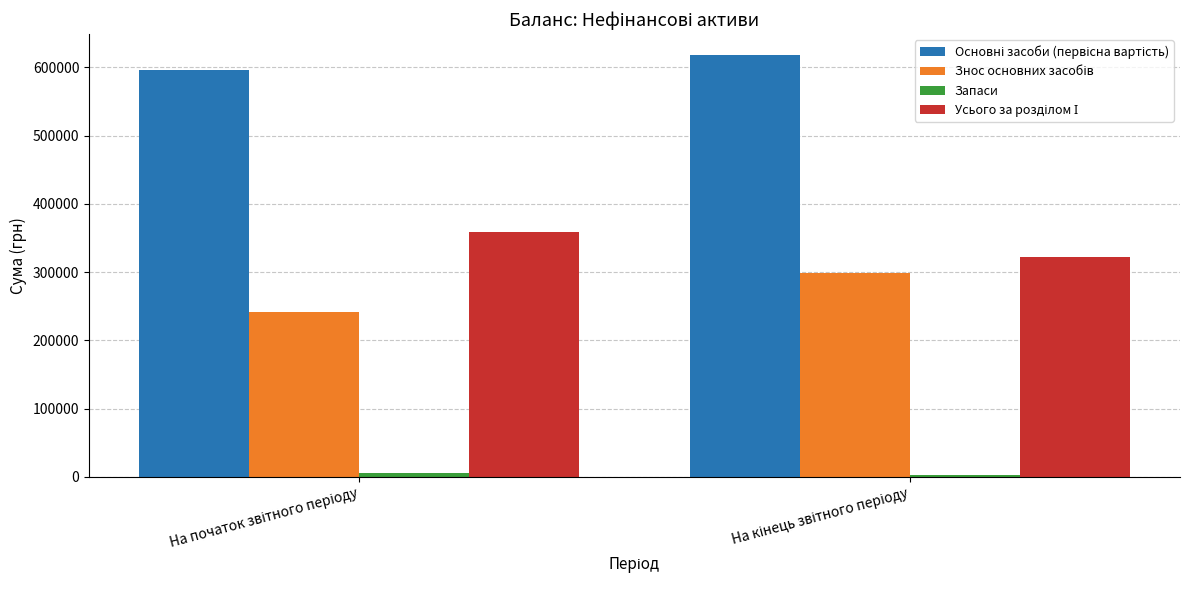

How many bars are there in total?

8